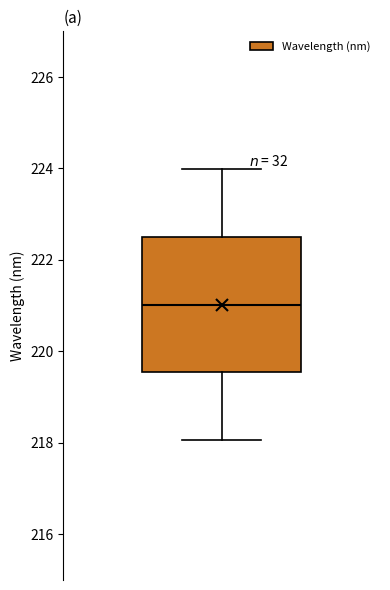

Where does the median line of the box sit on the y-axis? The values are not printed on the chart, so give them approximately, as read against the axis.

221.0